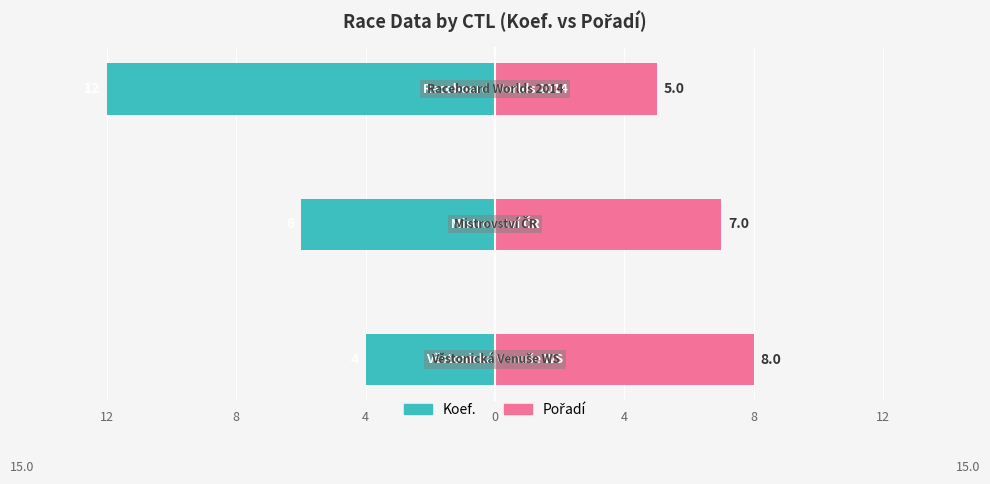

True or false: Pořadí has a value of 13 at 12.

False